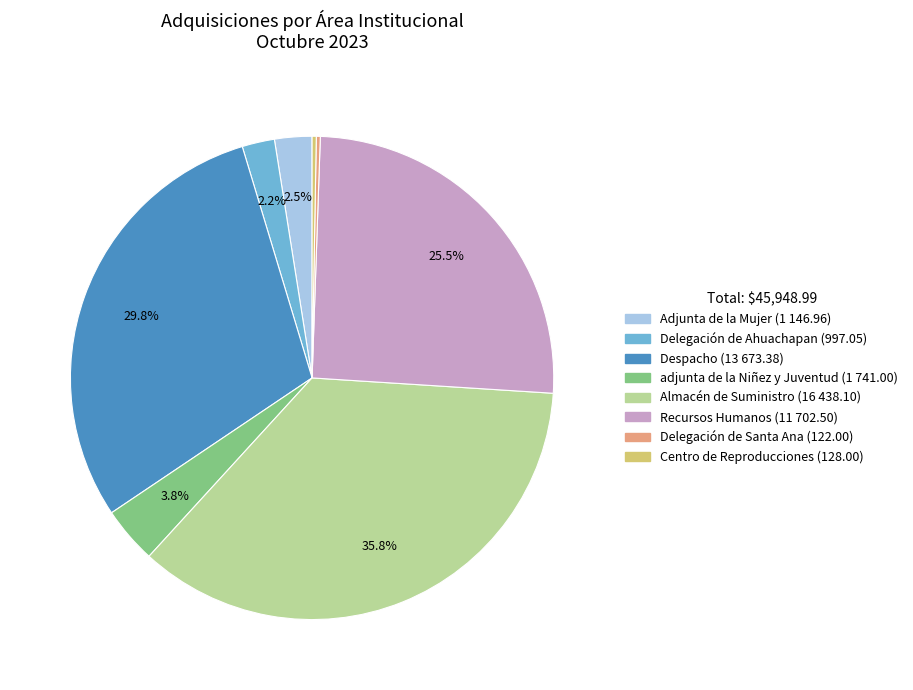

Which has a higher value, Recursos Humanos or Delegación de Ahuachapan?

Recursos Humanos